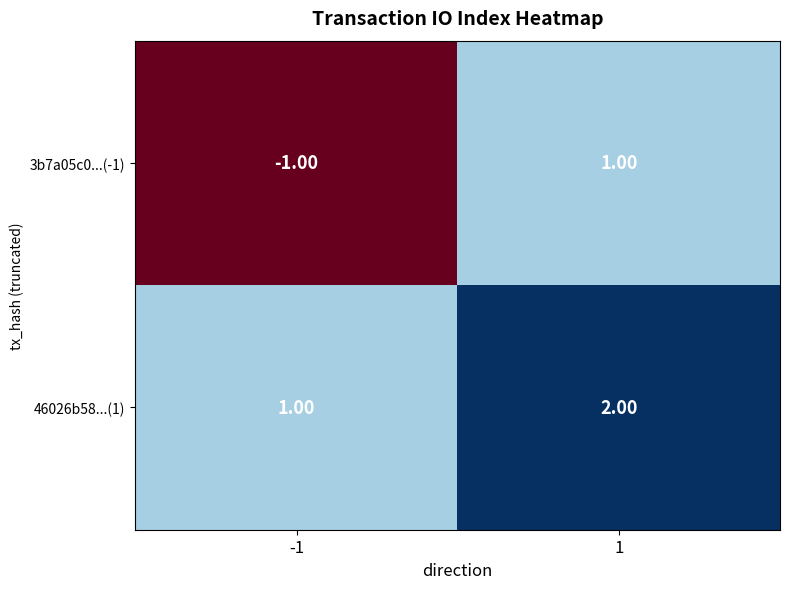

Which series has the largest total across all categories?

46026b58...(1)